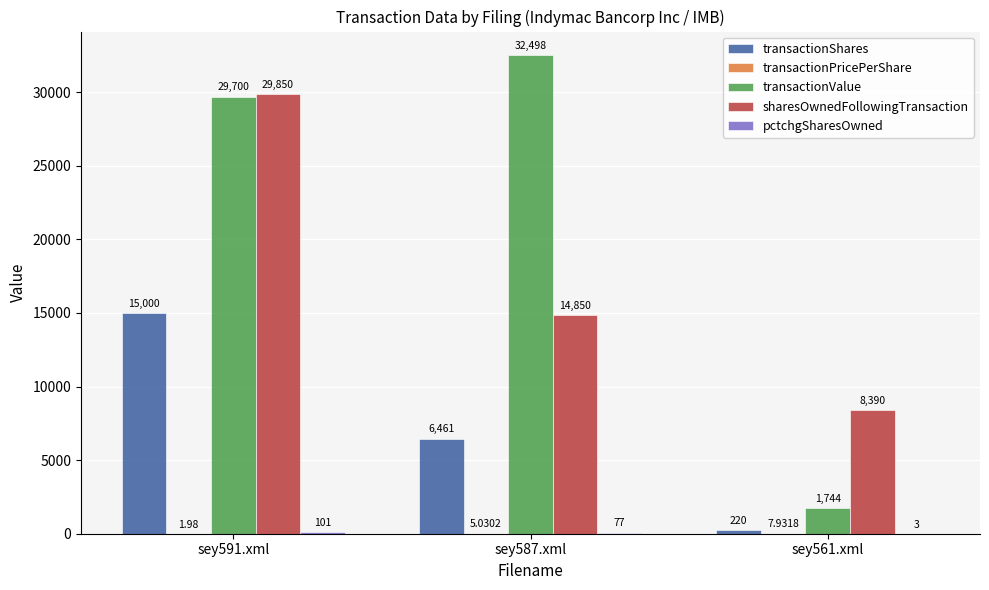

Which series changed the most between sey591.xml and sey587.xml?

sharesOwnedFollowingTransaction